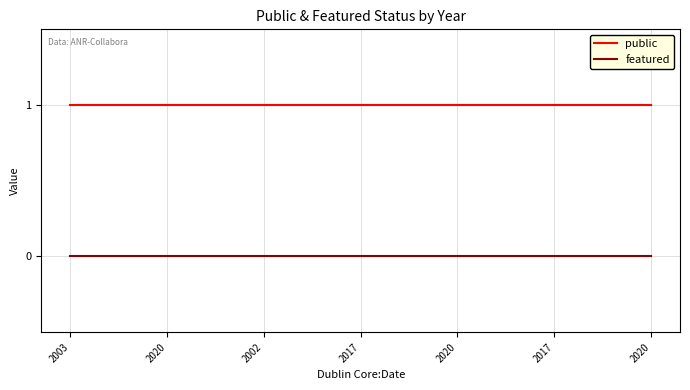

The value of public at 2020 is 1. True or false?

True